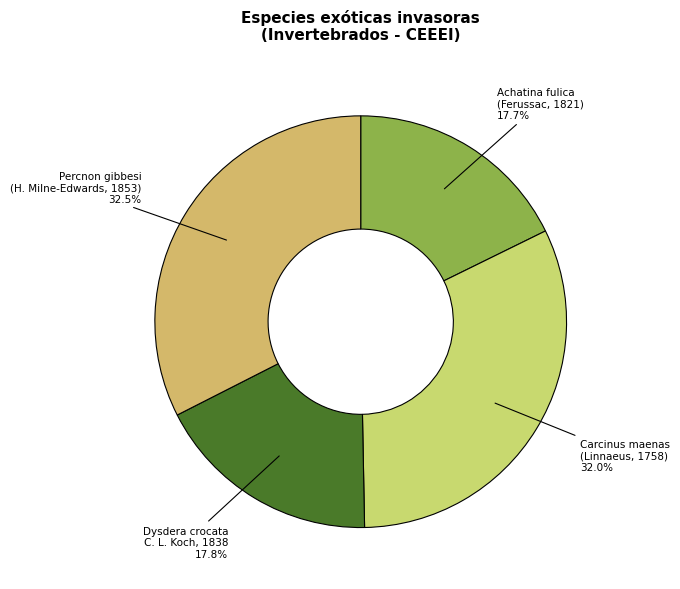

Count the number of slices in the pie.

4